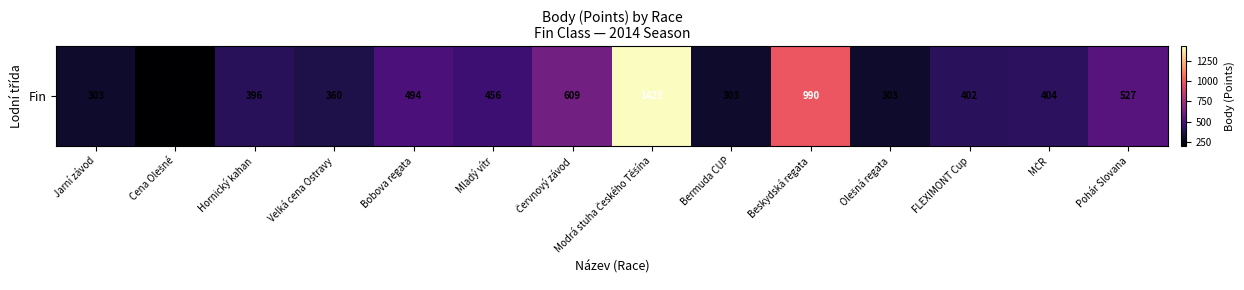

What is the minimum value shown in the chart?

202